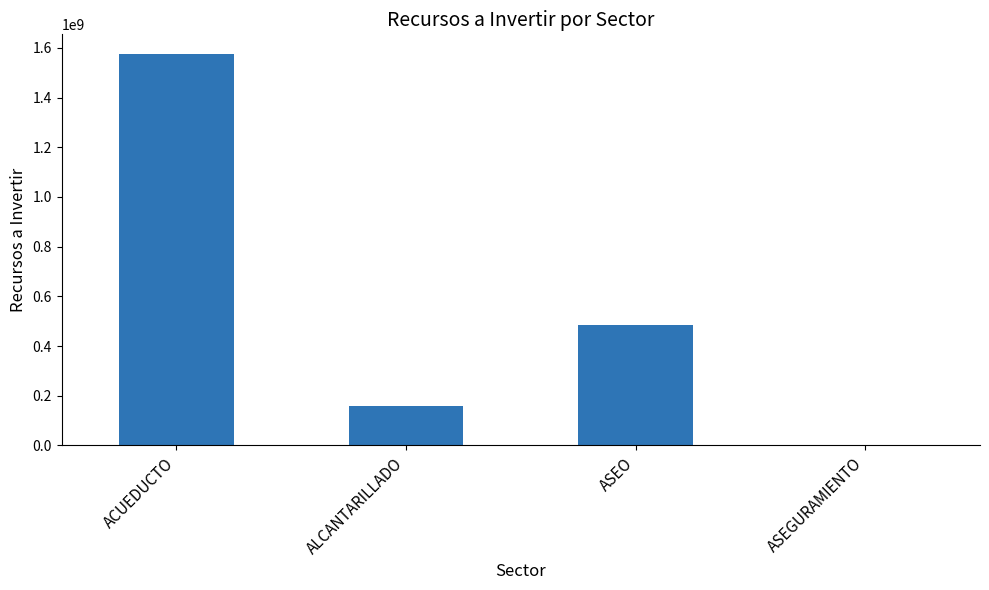

What is the average value?

554138645